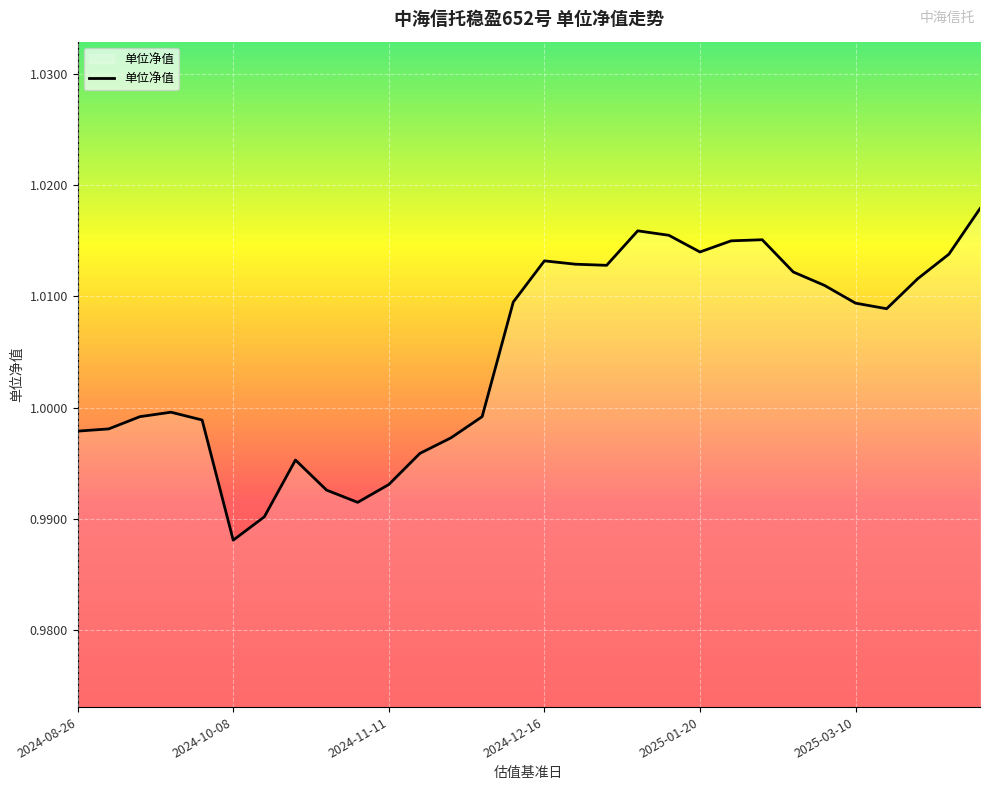

Is it true that the value at 2025-01-20 is 1.5?

False